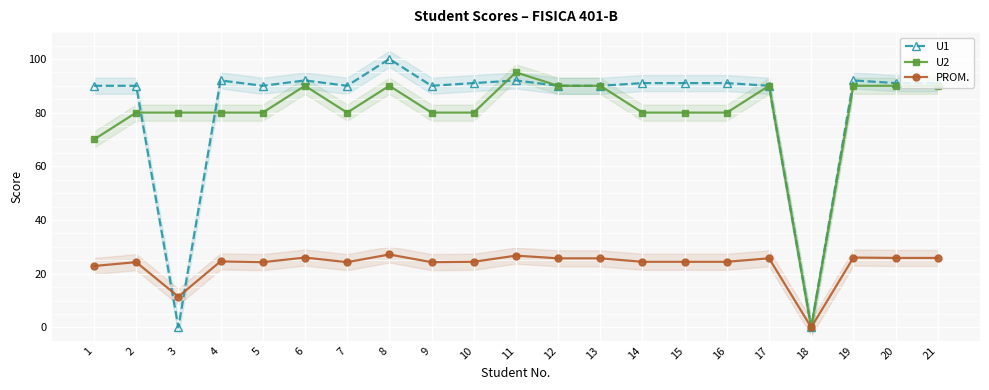

What is the approximate value of PROM. at 6?

26.0